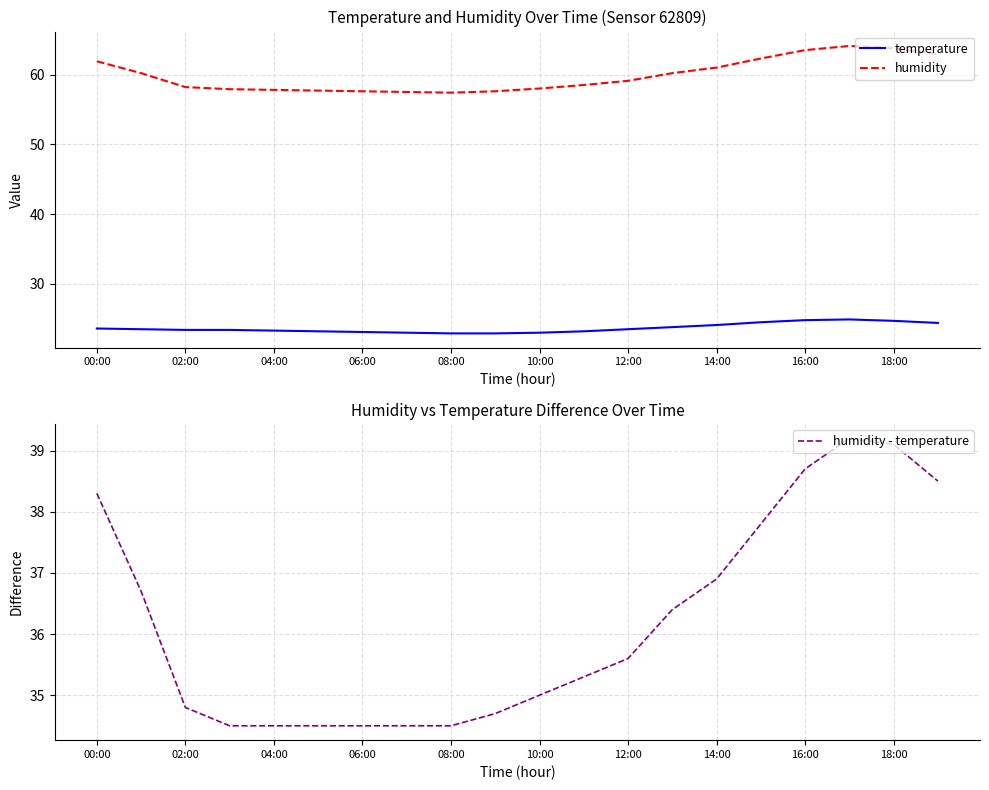

True or false: temperature has more than 0 points higher than both neighbors.

True